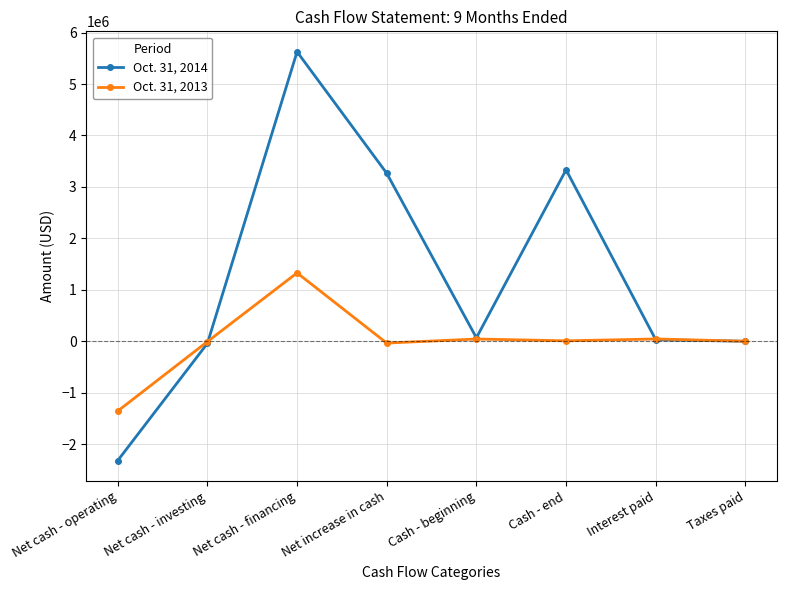

Rank the series by their maximum value, from lowest to highest.

Oct. 31, 2013, Oct. 31, 2014